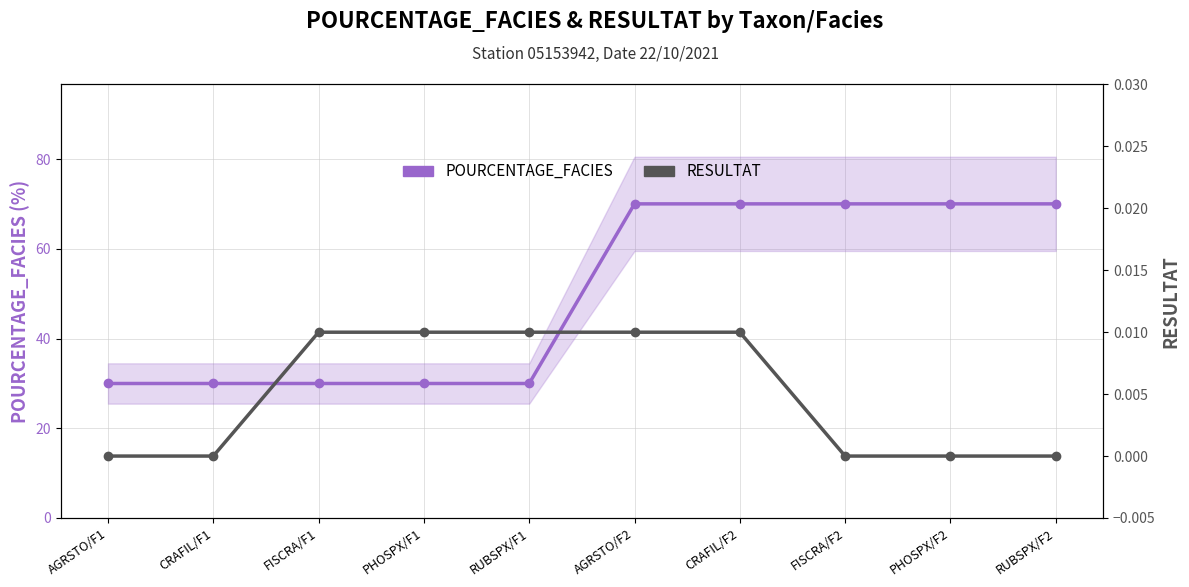

What is the label of the 1st point from the right?

RUBSPX/F2